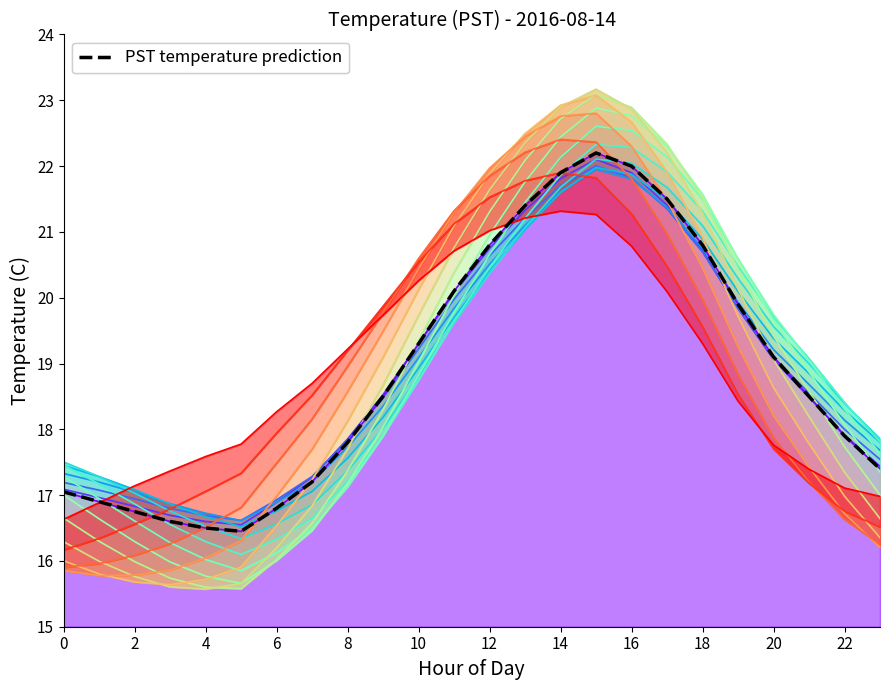

Is it true that the value at 6 is 23.3?

False